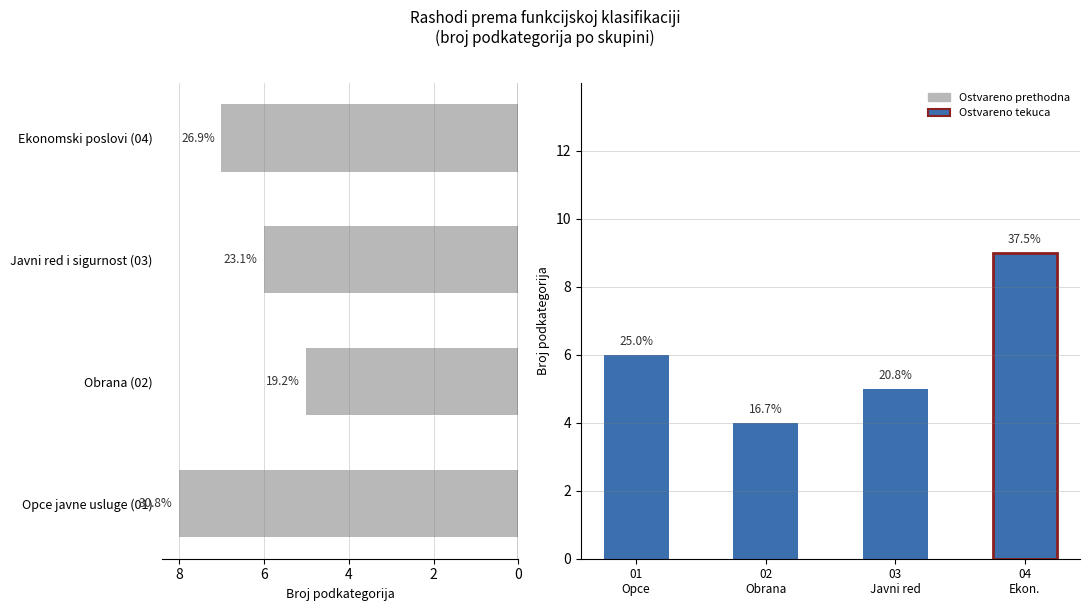

The value of Ostvareno prethodna at Opce javne usluge (01) is 2. True or false?

False